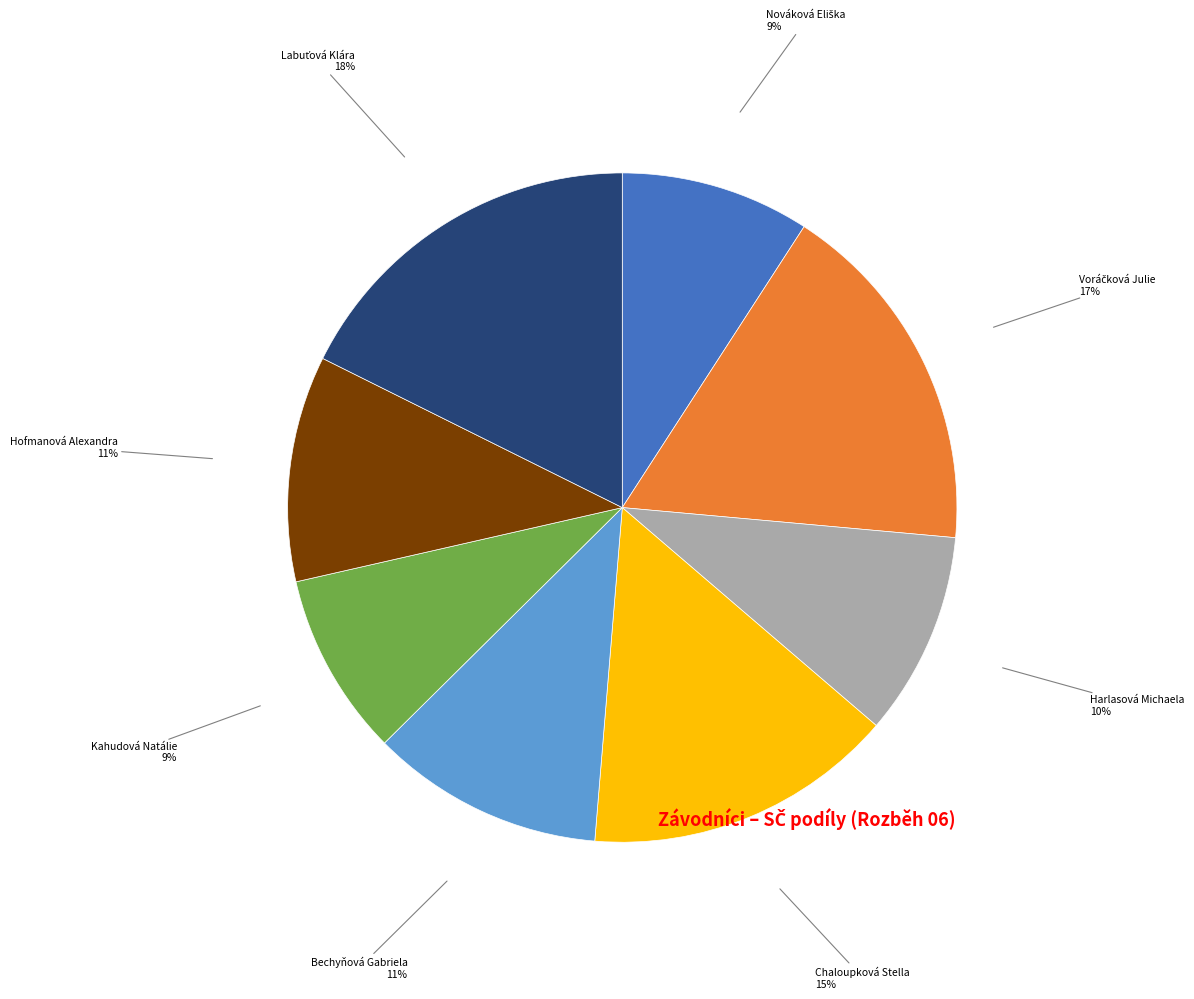

Does any single category account for the majority?

No